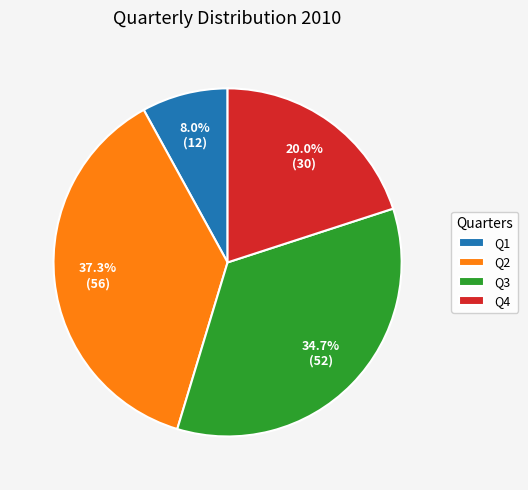

Is it true that Q3 is 22% of the pie?

False